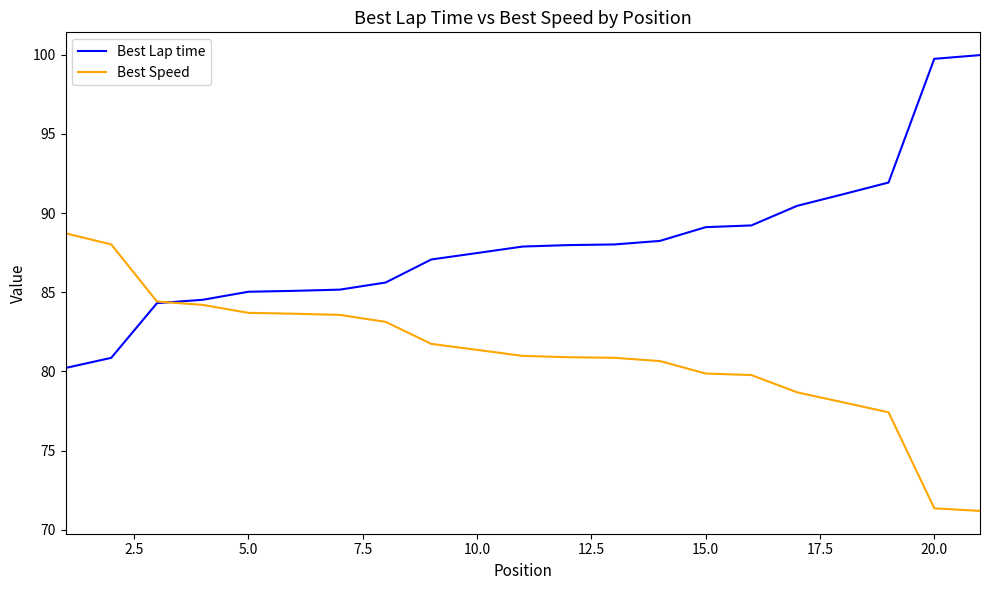

Rank the series by their maximum value, from lowest to highest.

Best Speed, Best Lap time